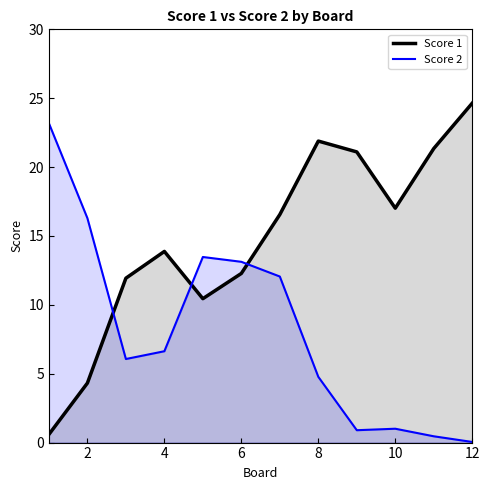

What is the difference between the maximum and minimum values in the Score 1 series?

24.0